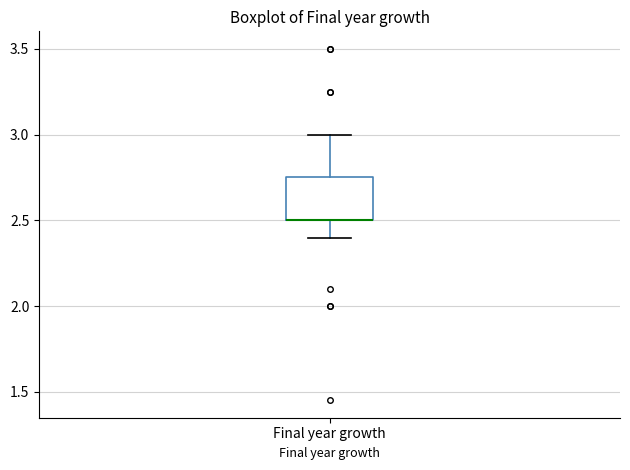

Transcribe this box plot: give where the median line is, the range the box spans, and where the two whiskers end, as read against the y-axis. The values are not printed on the chart, so give them approximately, as read against the axis.

median 2.50 (drawn on the box's lower edge), box 2.50 to 2.75, whiskers 2.40 to 3.00